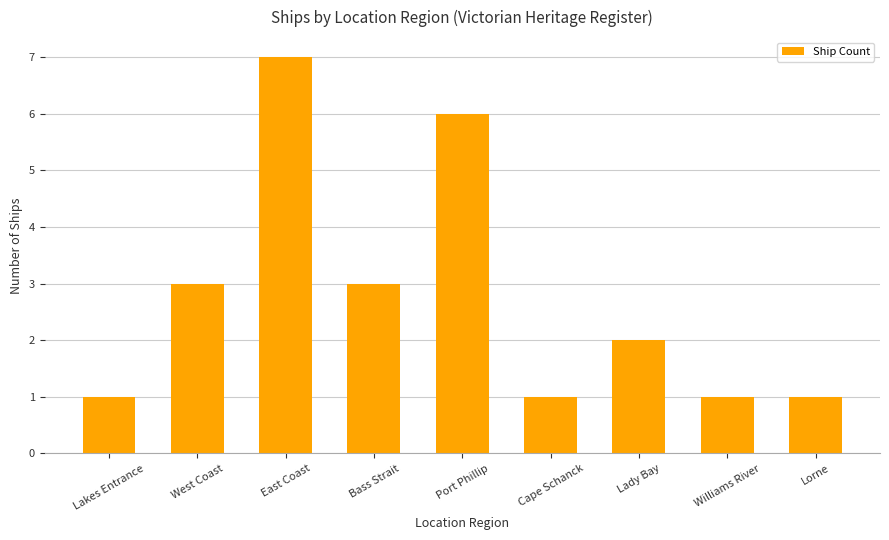

Reading right to left, extract all data points from this chart.

Lorne=1	Williams River=1	Lady Bay=2	Cape Schanck=1	Port Phillip=6	Bass Strait=3	East Coast=7	West Coast=3	Lakes Entrance=1